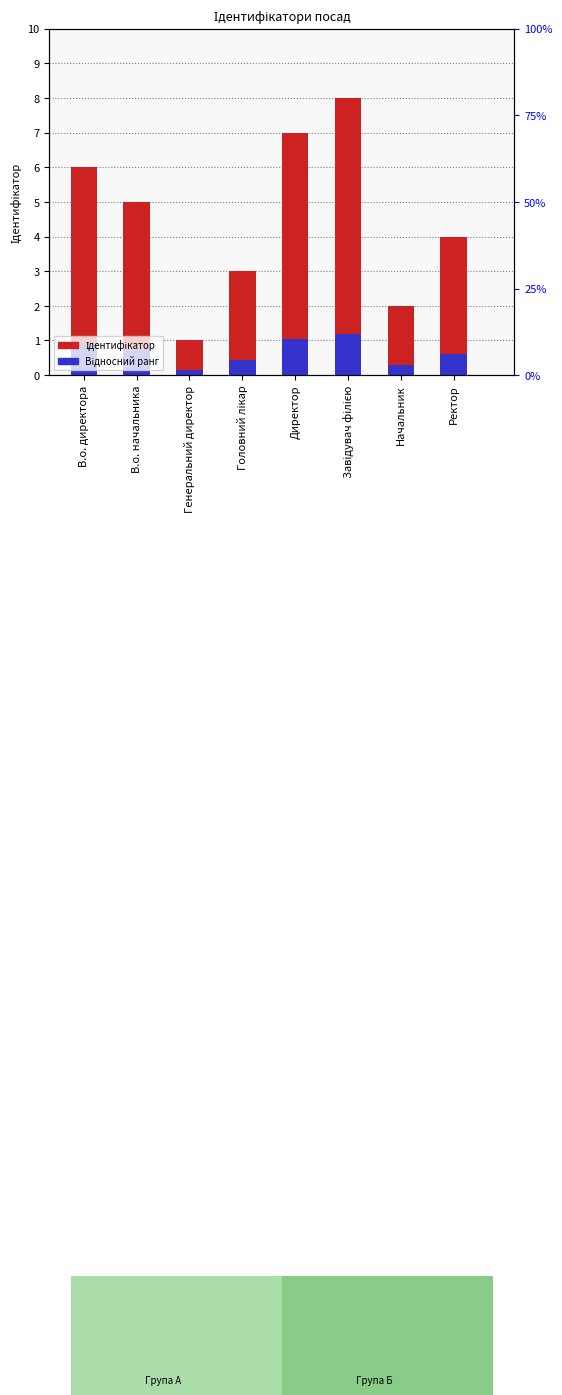

Where is Ідентифікатор nearest to the value 4?

Ректор